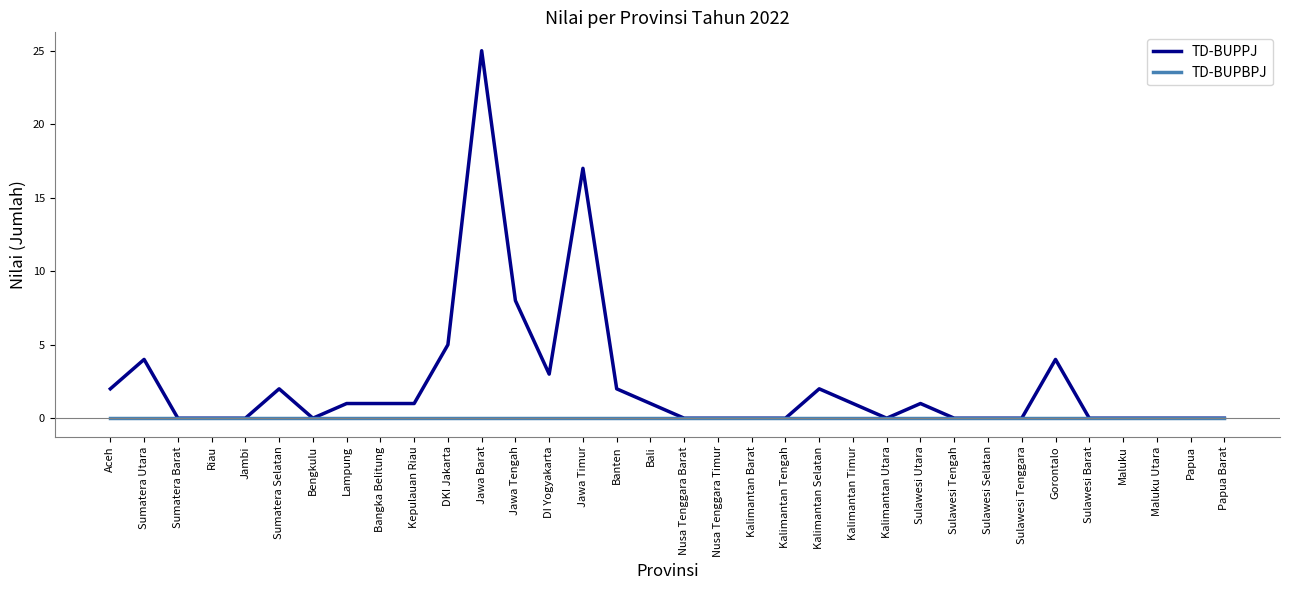

What position from the right is Jambi?

30